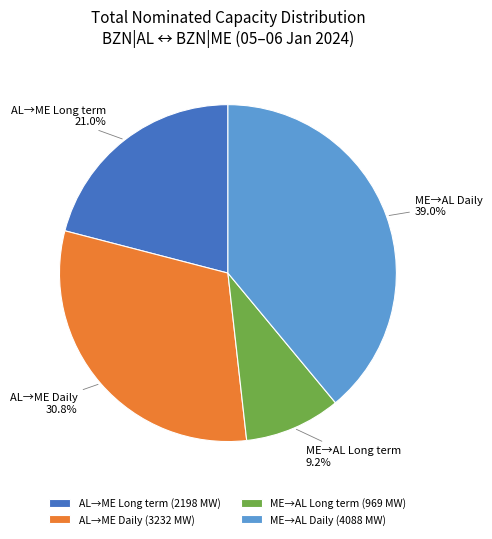

Between ME→AL Daily and ME→AL Long term, which is larger?

ME→AL Daily